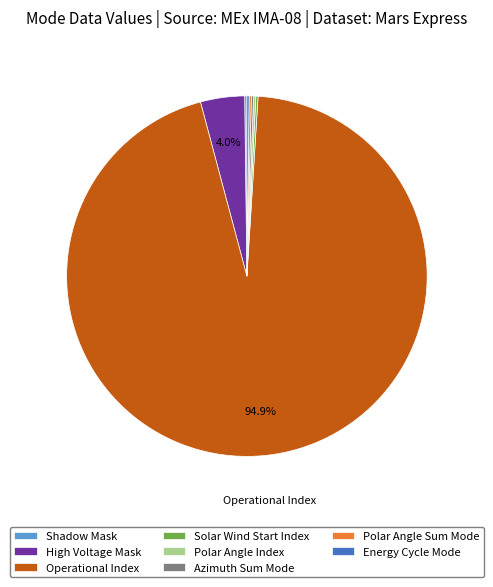

How much of the chart is everything except High Voltage Mask?

96.0%